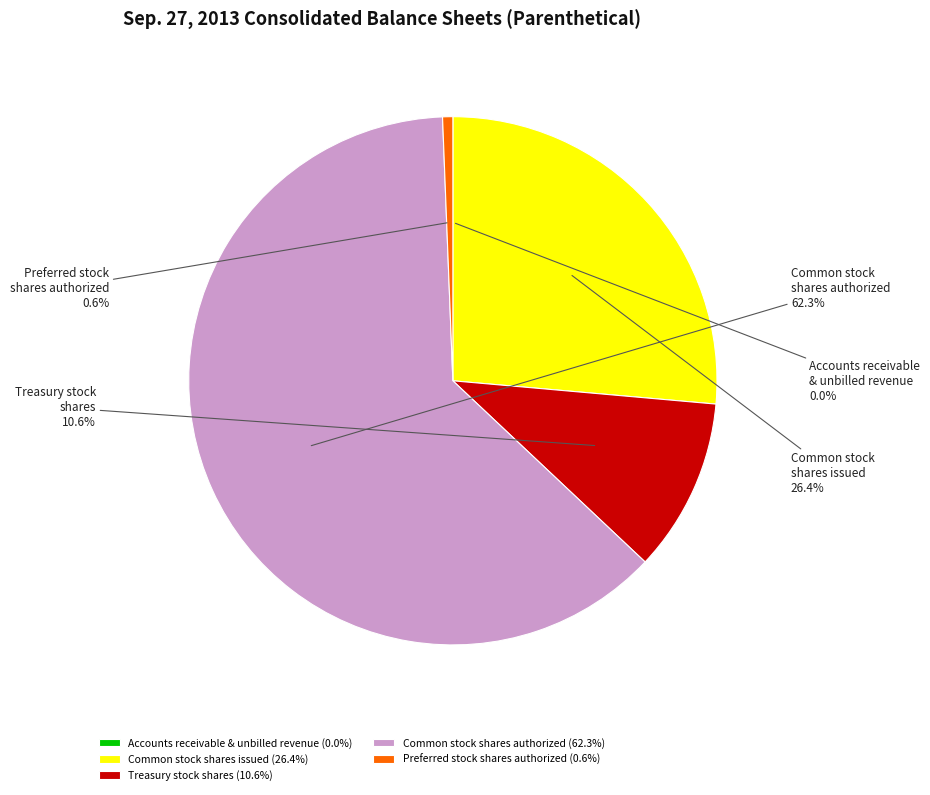

Is there any slice that represents more than half of the pie?

Yes